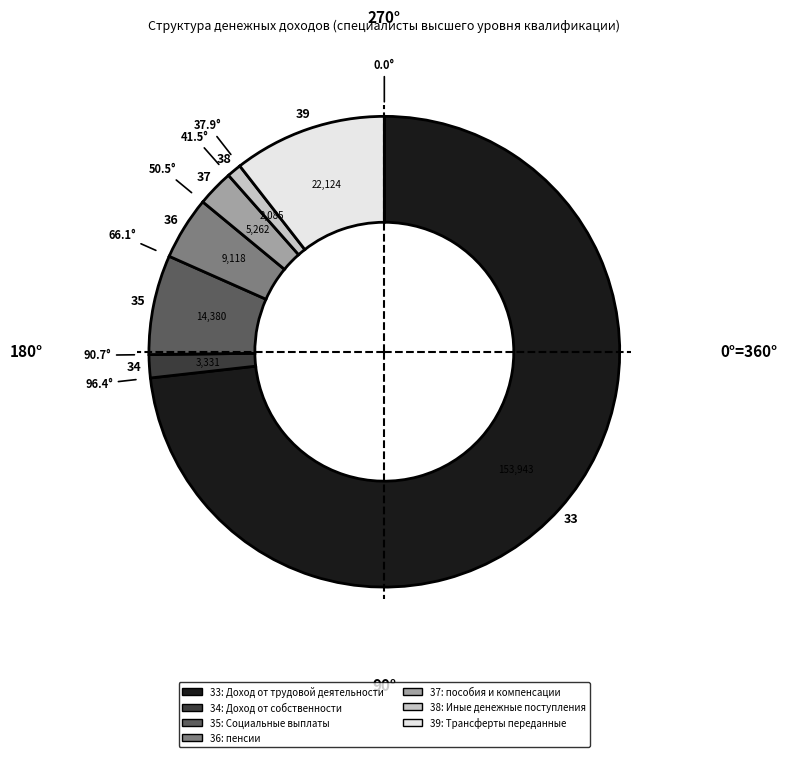

Is there a majority slice in this chart?

Yes